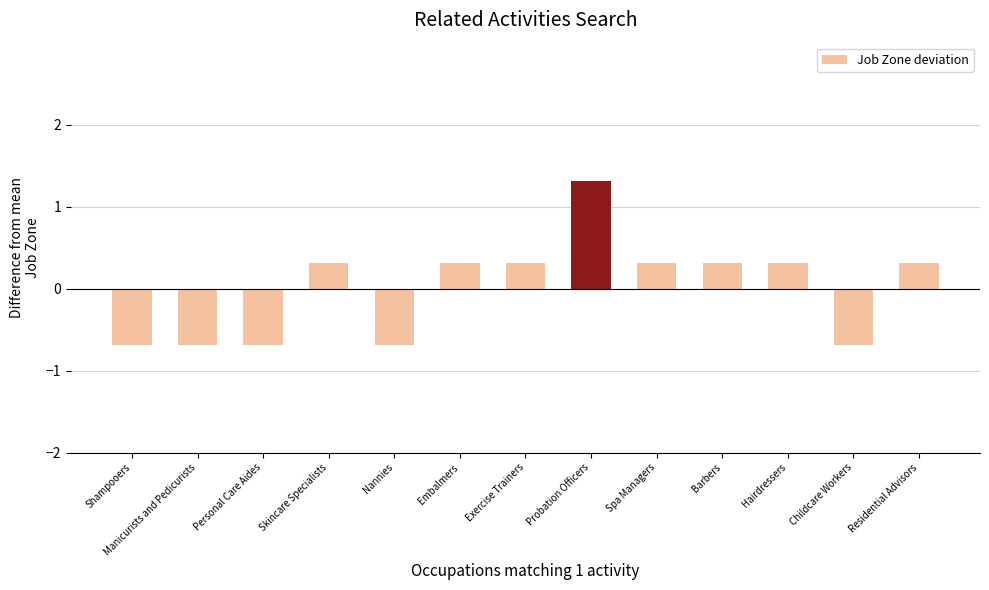

Which has a higher value, Spa Managers or Personal Care Aides?

Spa Managers